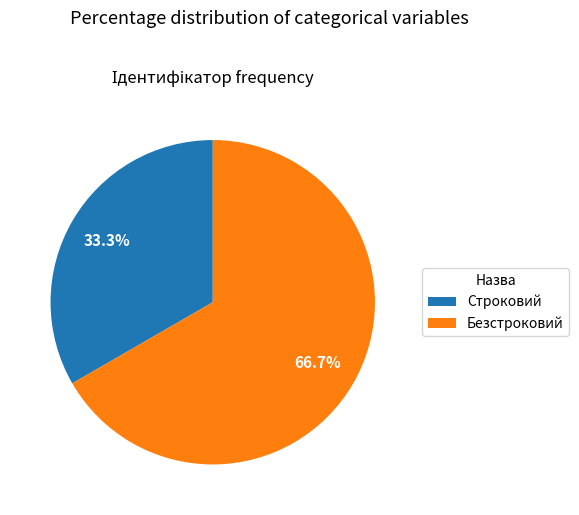

Which category accounts for the majority?

Безстроковий